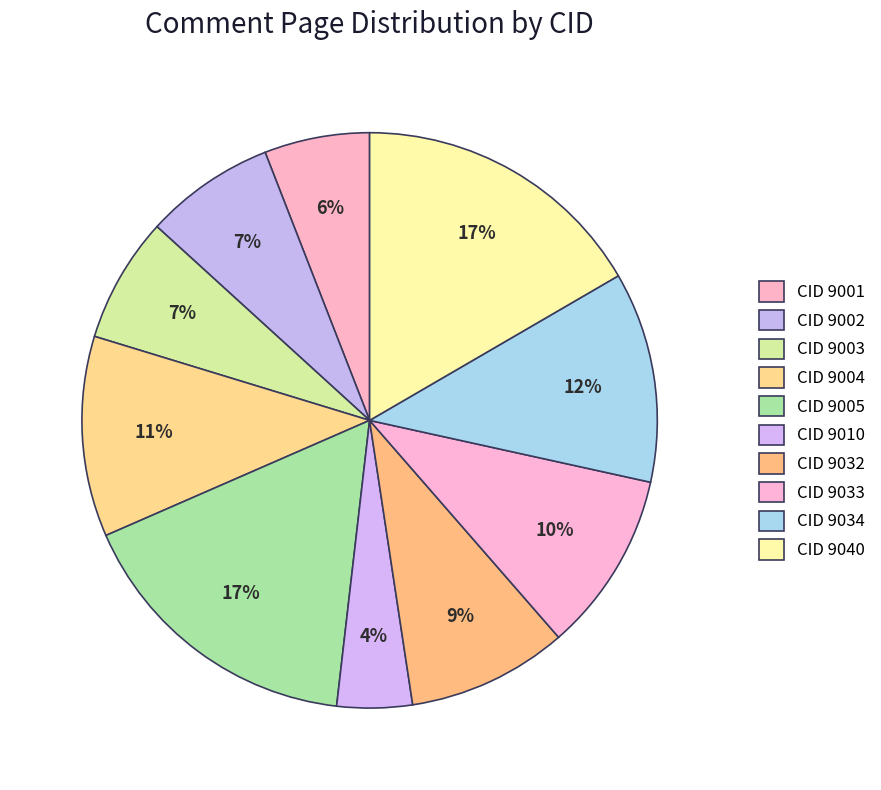

Count the number of slices in the pie.

10